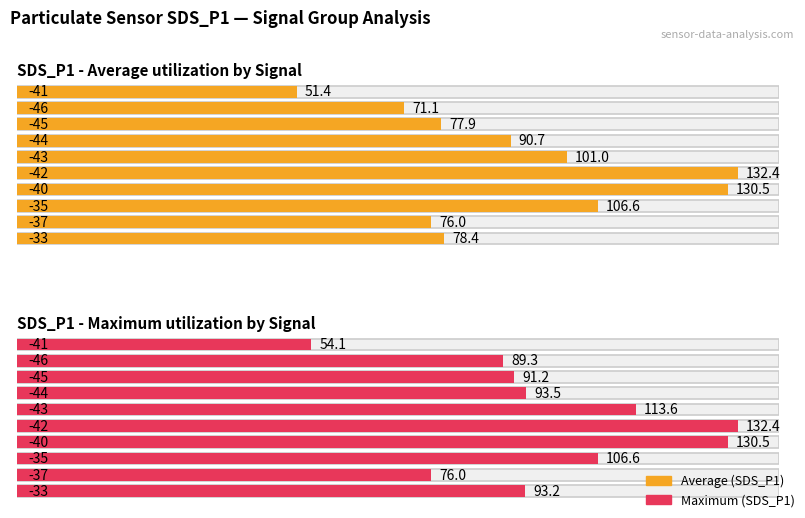

Count the number of data series in this chart.

2